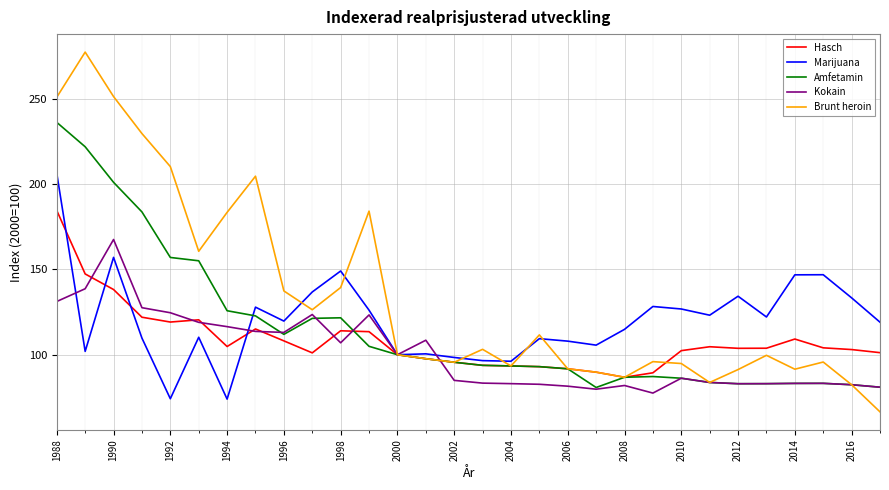

What is the lowest value of the Hasch series?

86.8